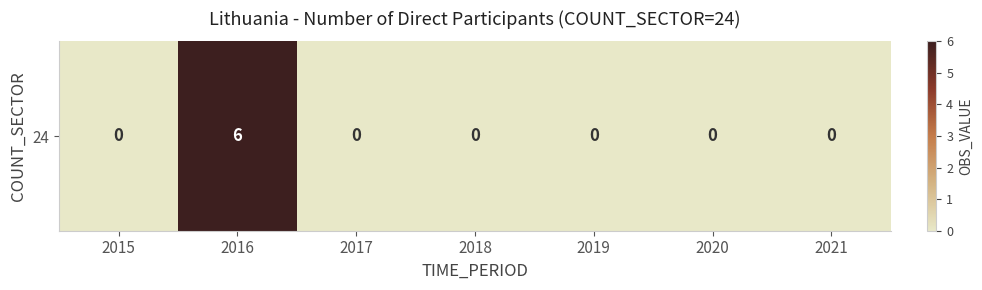

Is it true that the value at 2019 is -4?

False